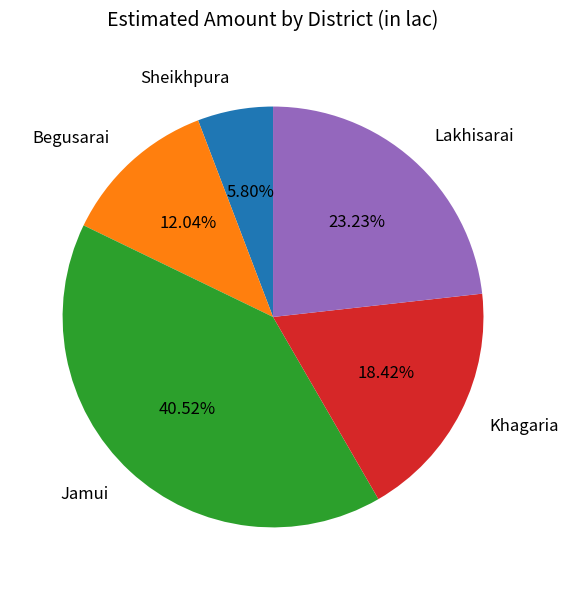

What percentage is NOT represented by Khagaria?

81.6%